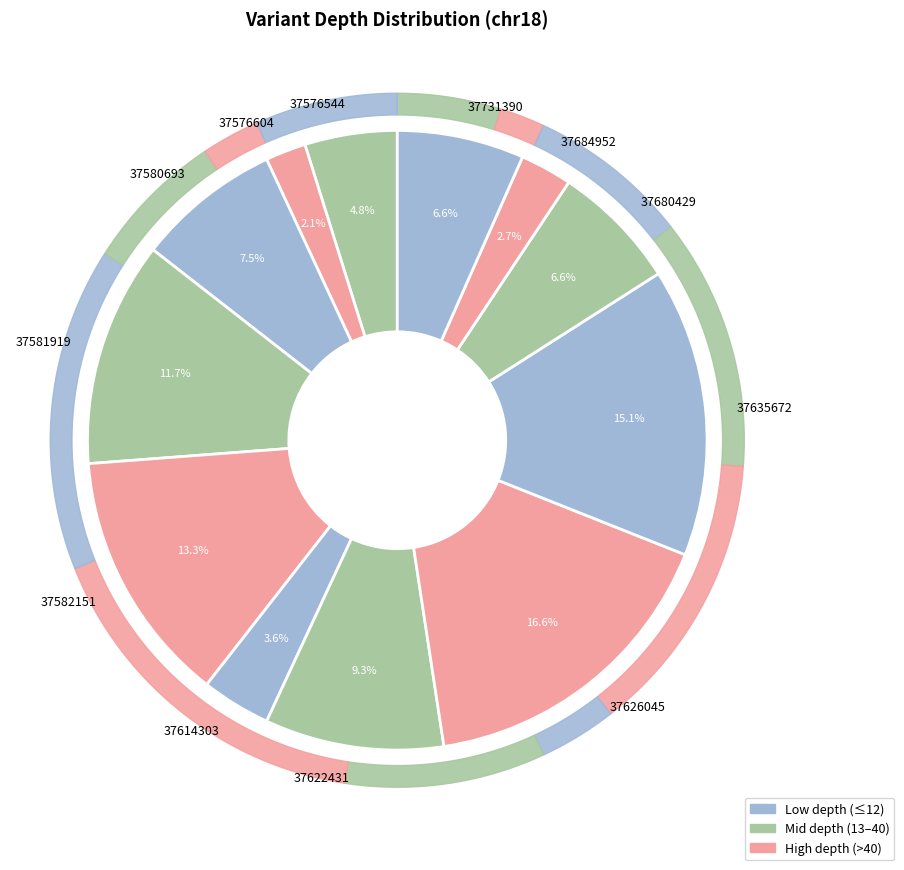

Is there any slice that represents more than half of the pie?

No